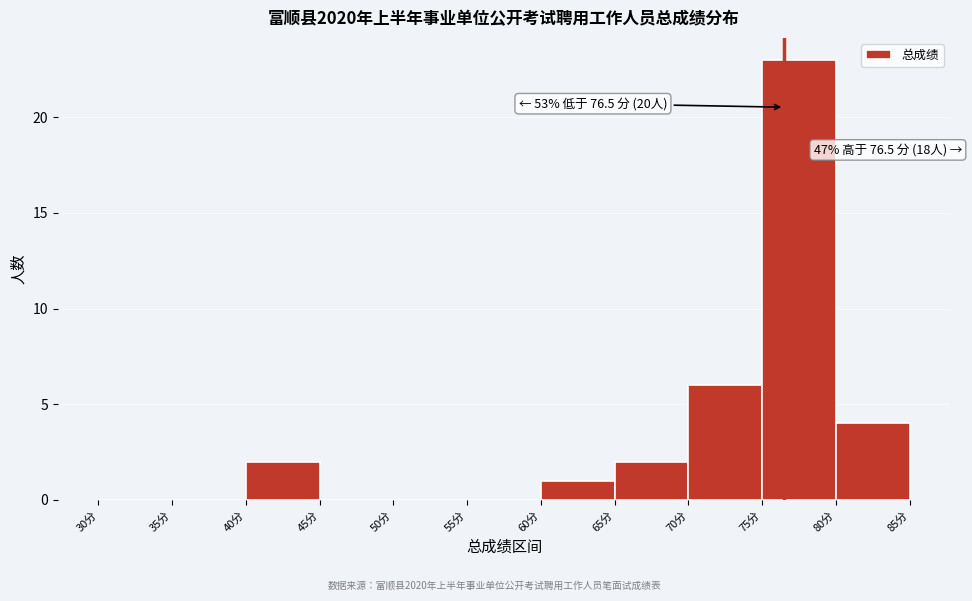

Which range on the x-axis has the tallest bar?

75 to 80